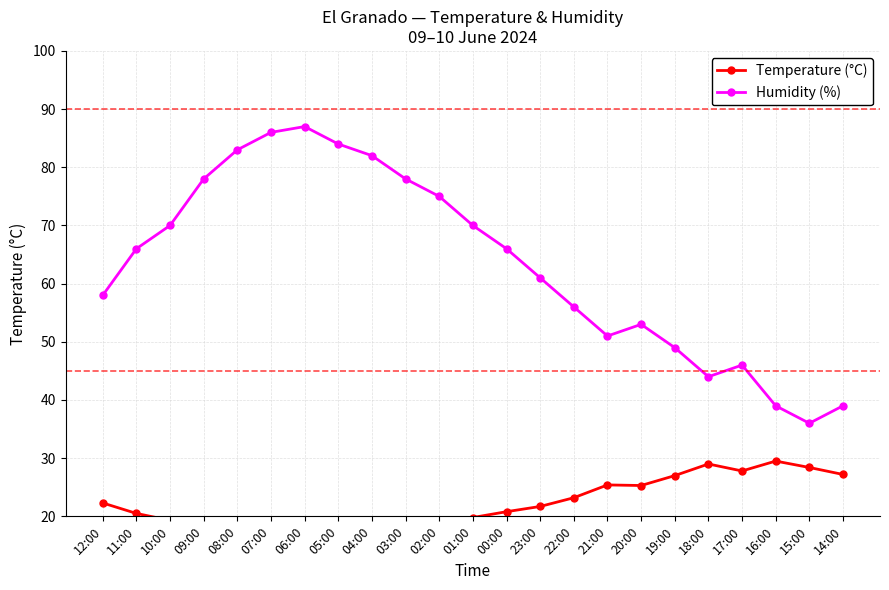

What are all the series names shown in the legend?

Temperature (°C), Humidity (%)